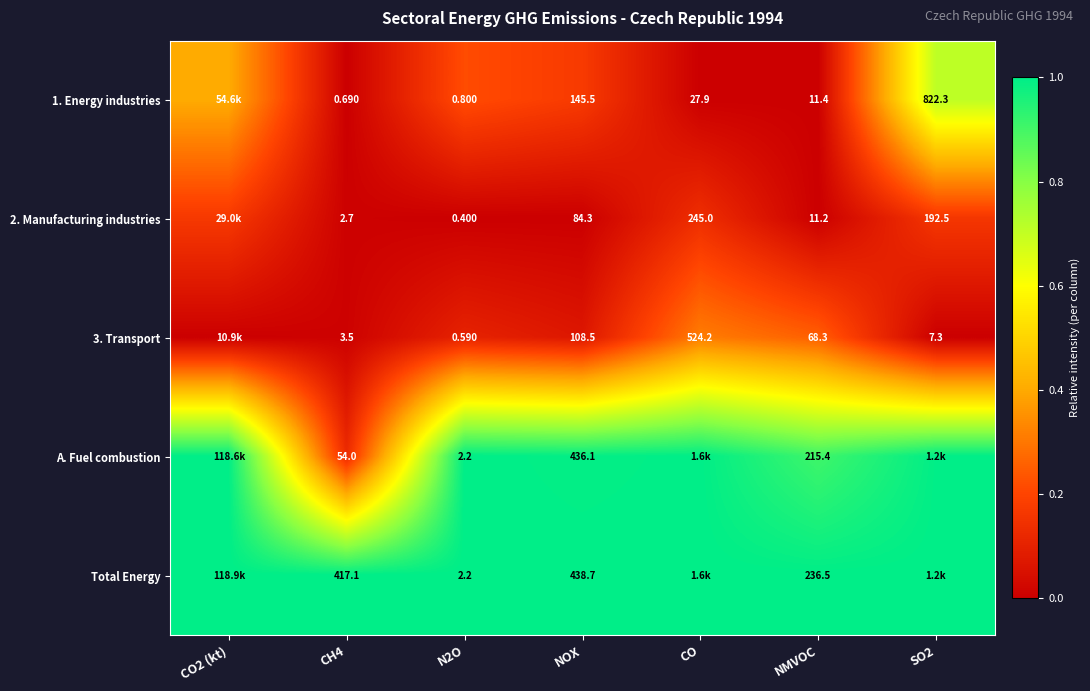

Is the value of 3. Transport at N2O greater than the value of 2. Manufacturing industries at SO2?

No